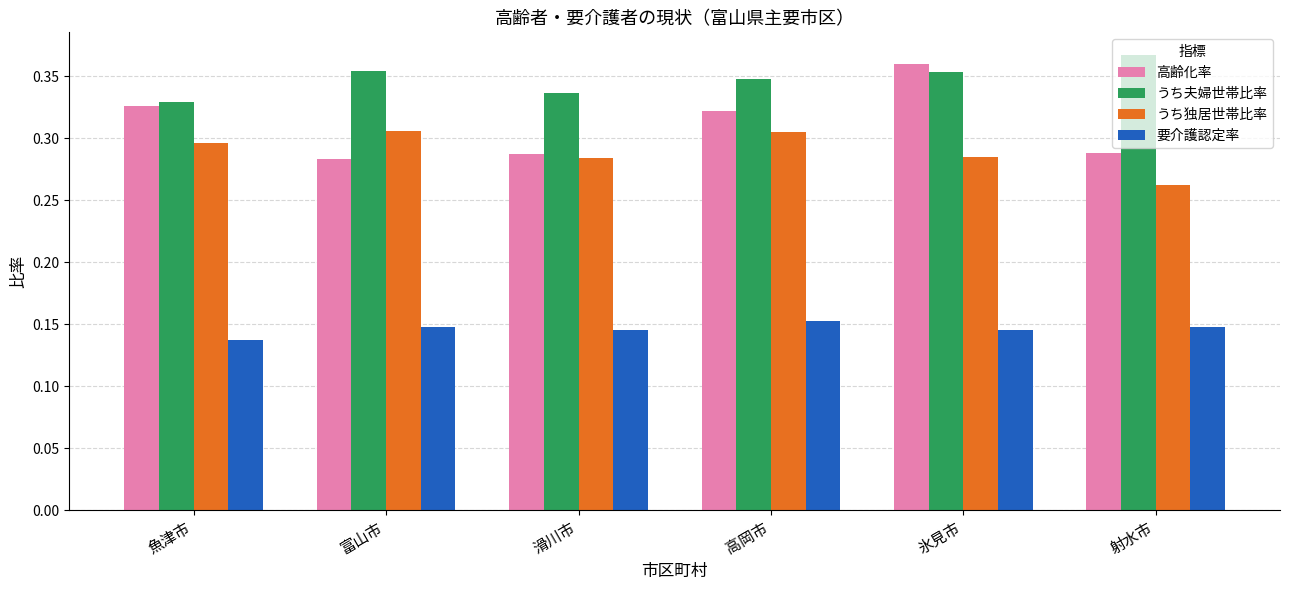

What are all the series names shown in the legend?

高齢化率, うち夫婦世帯比率, うち独居世帯比率, 要介護認定率